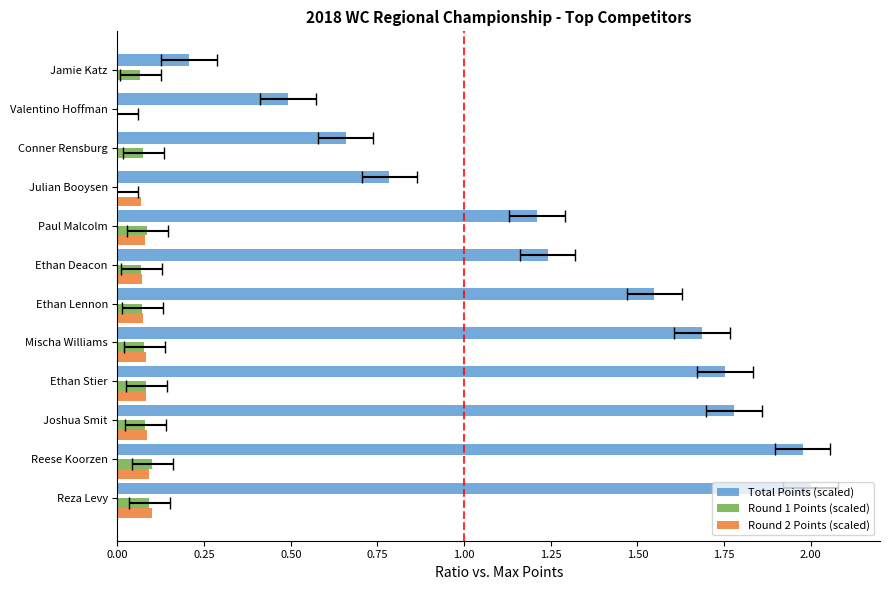

What position from the left is Jamie Katz?

12